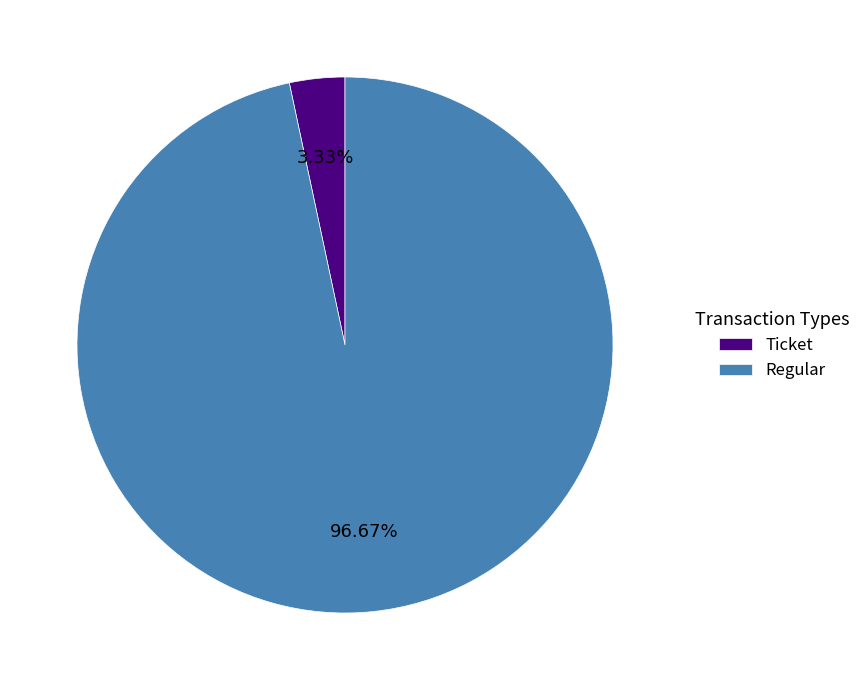

How many slices are in this pie chart?

2